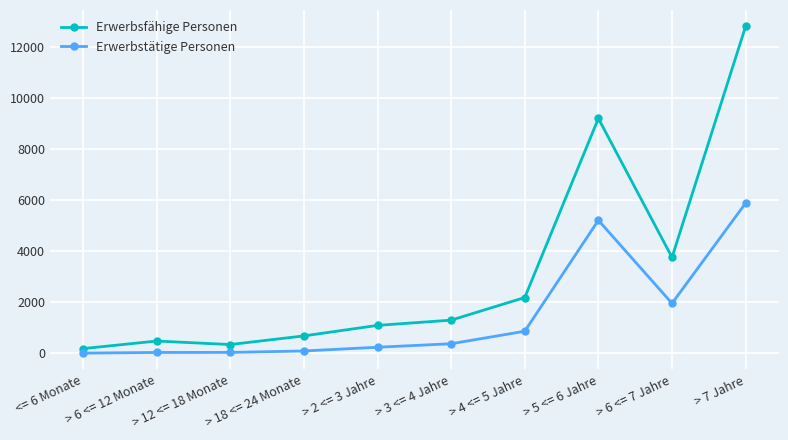

At which category is the sum across all series the highest?

> 7 Jahre